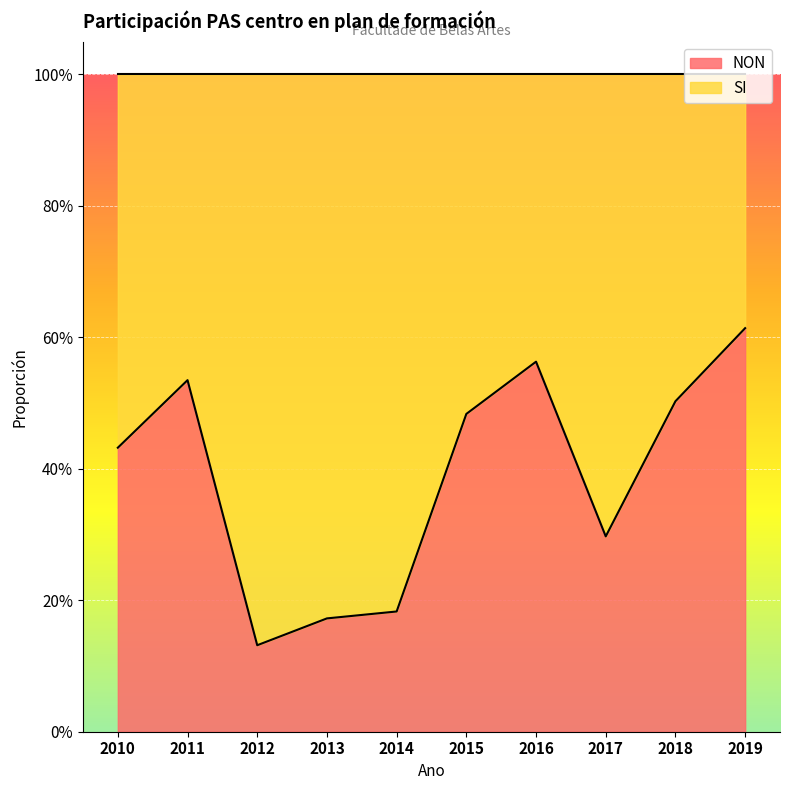

What is the smallest value displayed?

0.1